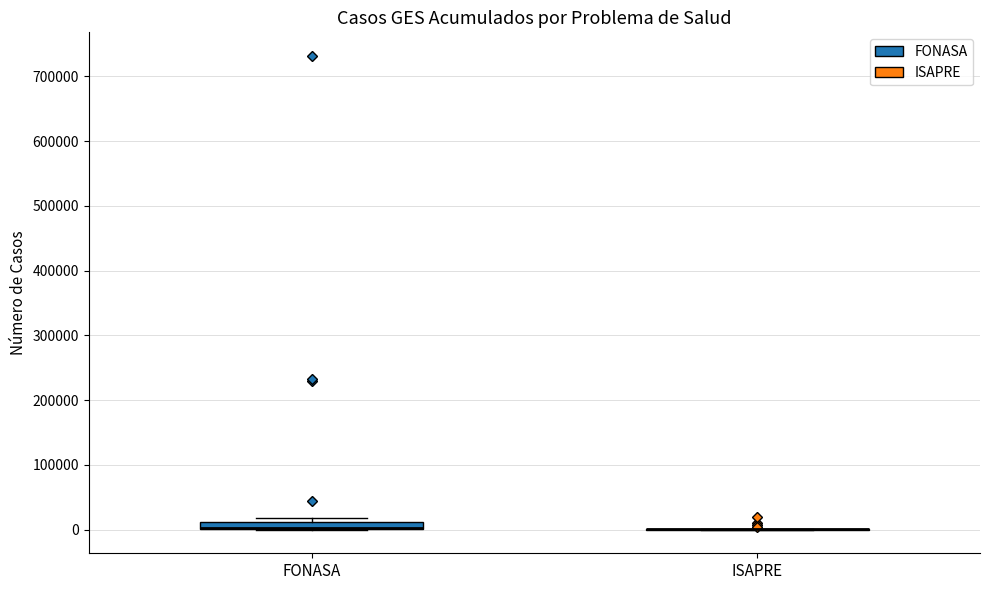

Which box is the tallest, from its lower edge to its upper edge?

FONASA